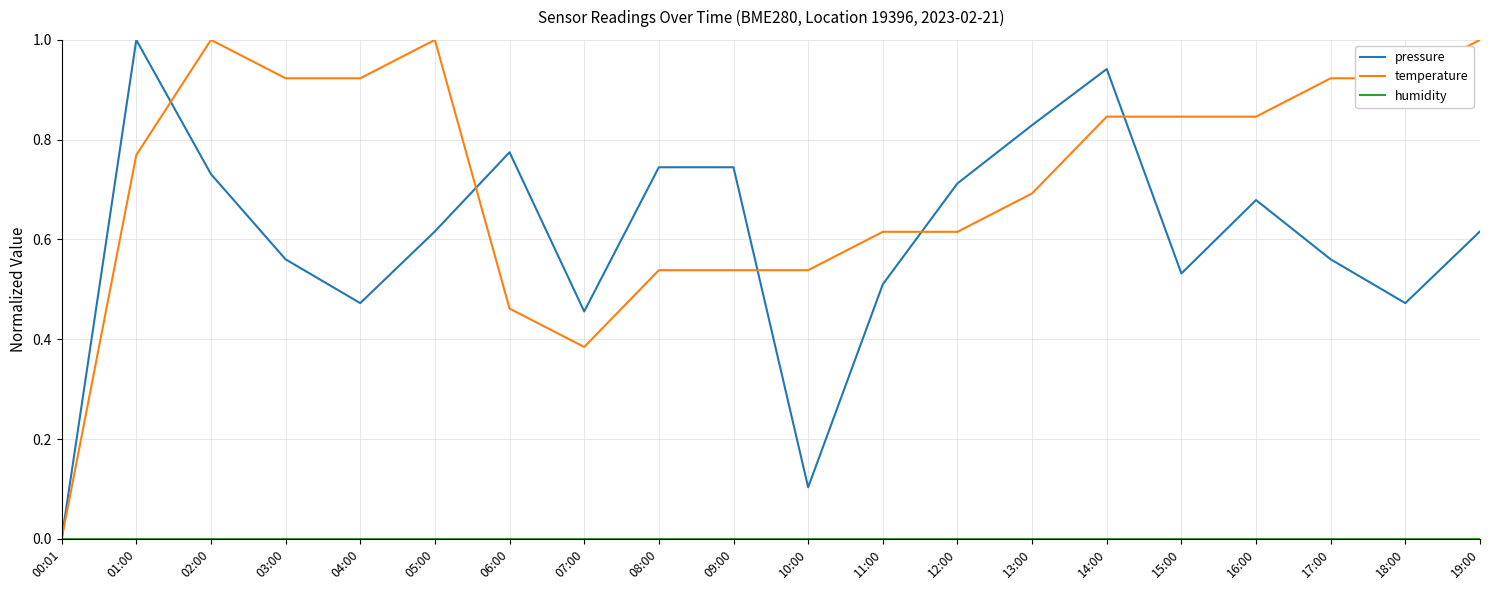

How many lines are shown in the chart?

3